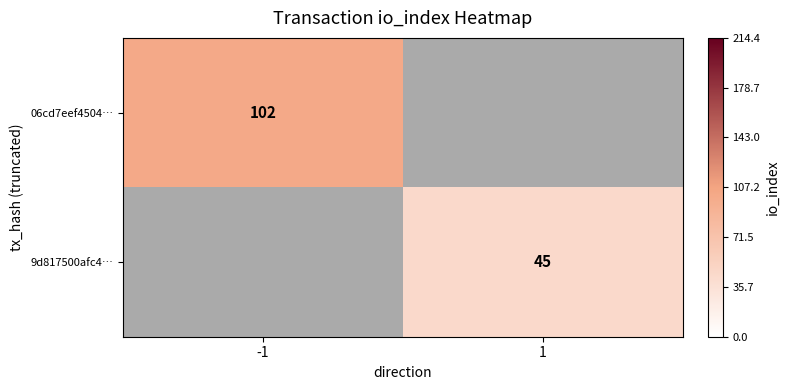

Is it true that 9d817500afc4… equals 45 at 1?

True